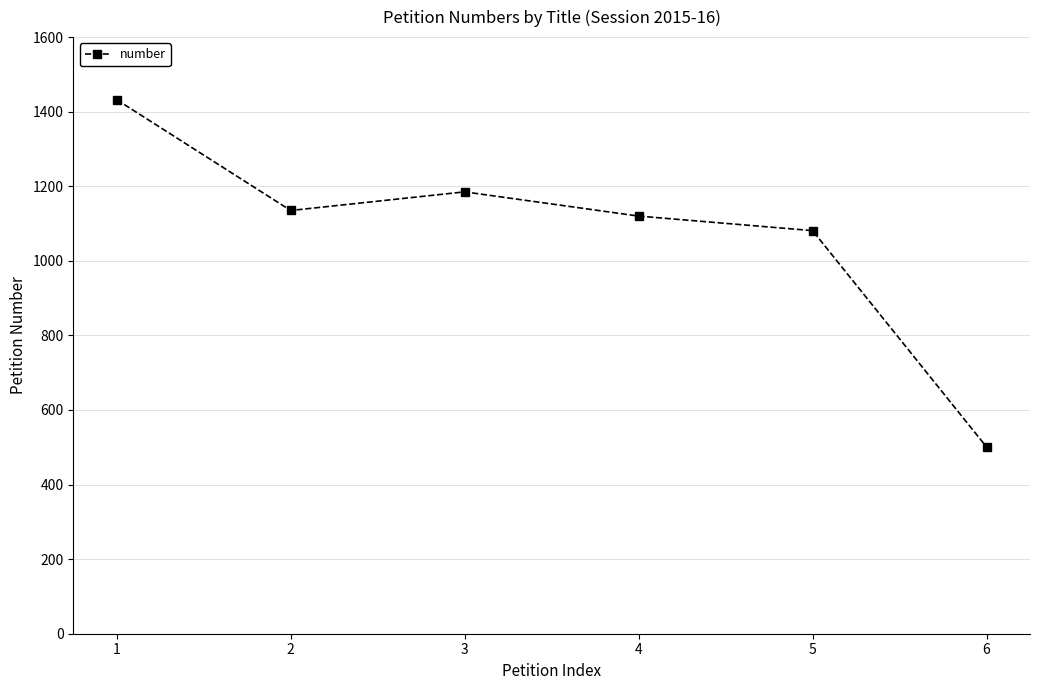

Which category has the highest value across all series?

1